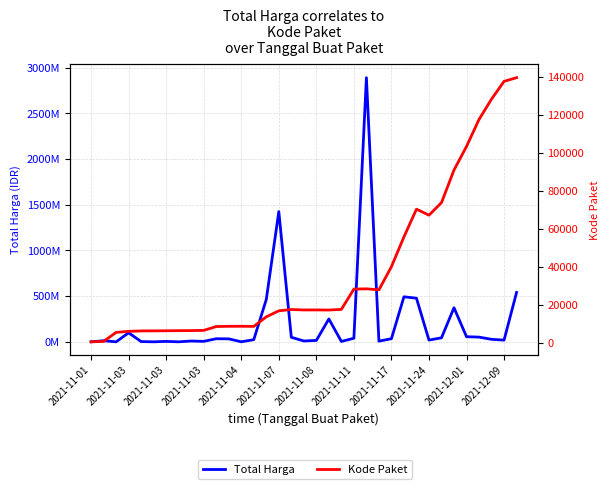

True or false: Total Harga has a value of 6038083 at 20.

False